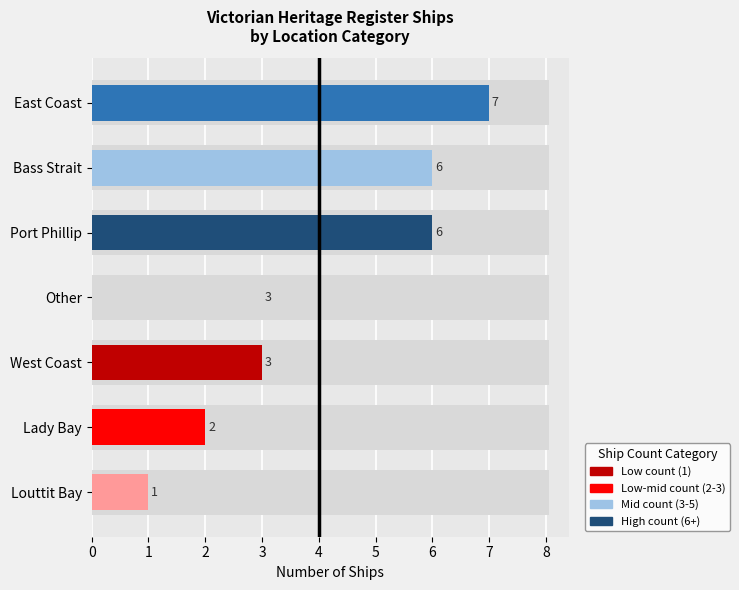

What value does the data have at West Coast?

3